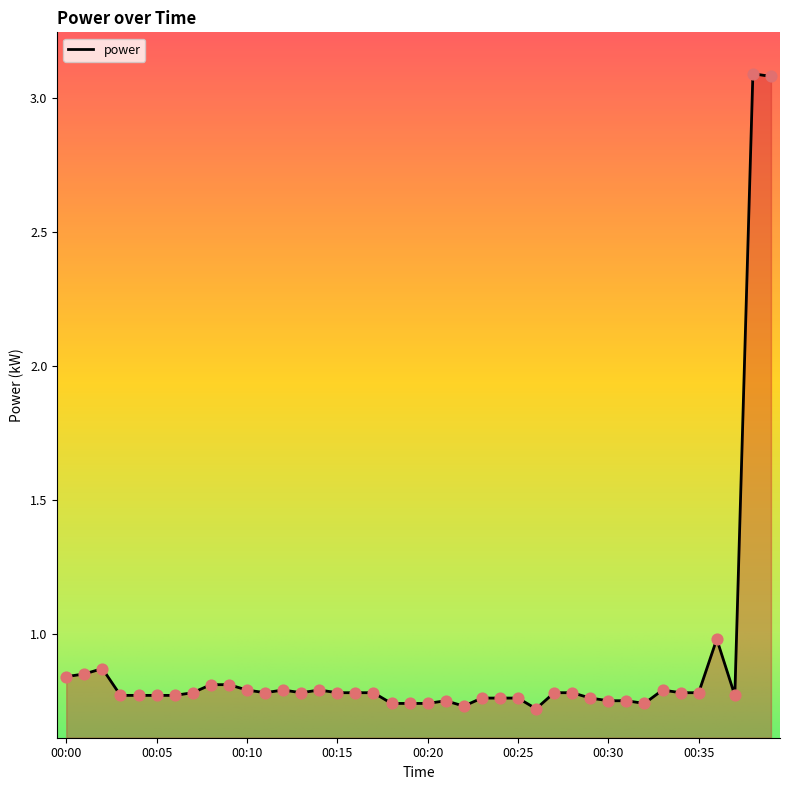

What is the greatest value displayed?

3.1